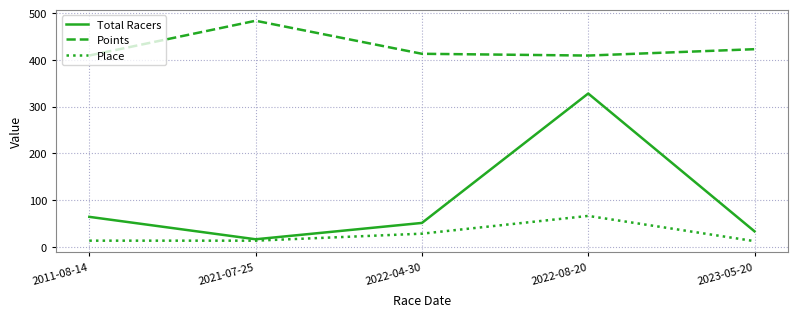

True or false: Points and Place cross at least once.

False